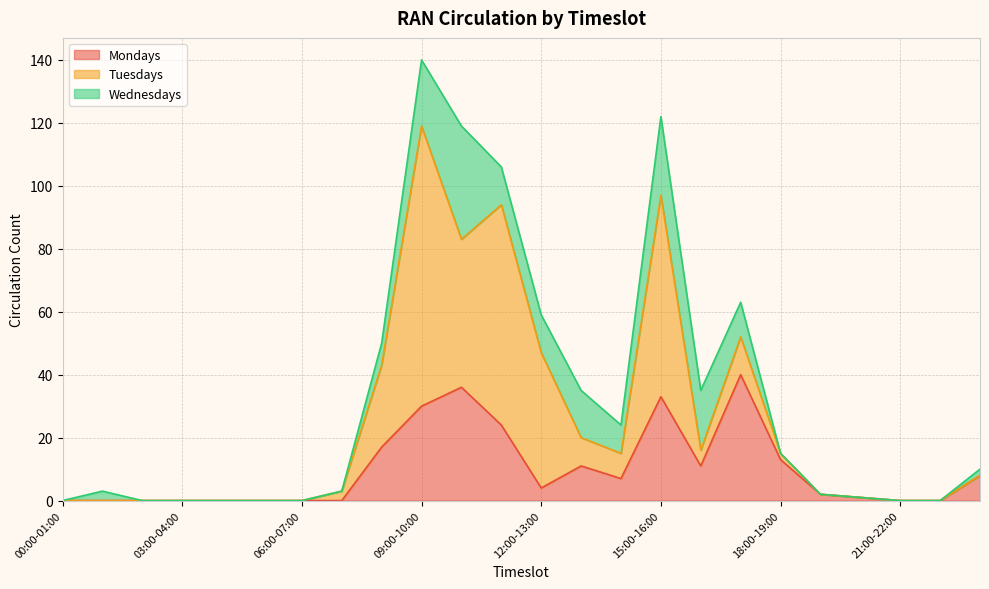

At how many categories does at least one series exceed 26?

6